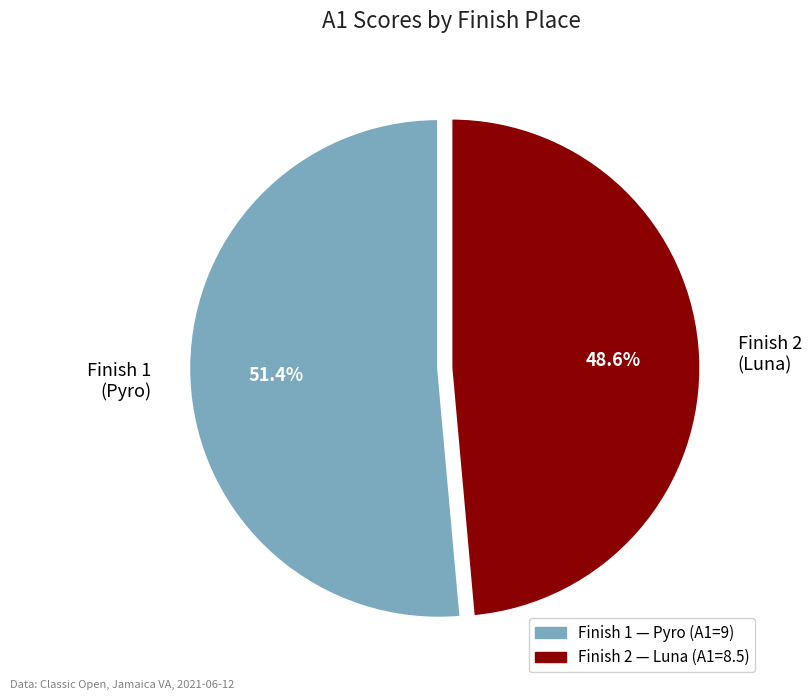

Rank the categories by value from lowest to highest.

Finish 2 (Luna), Finish 1 (Pyro)